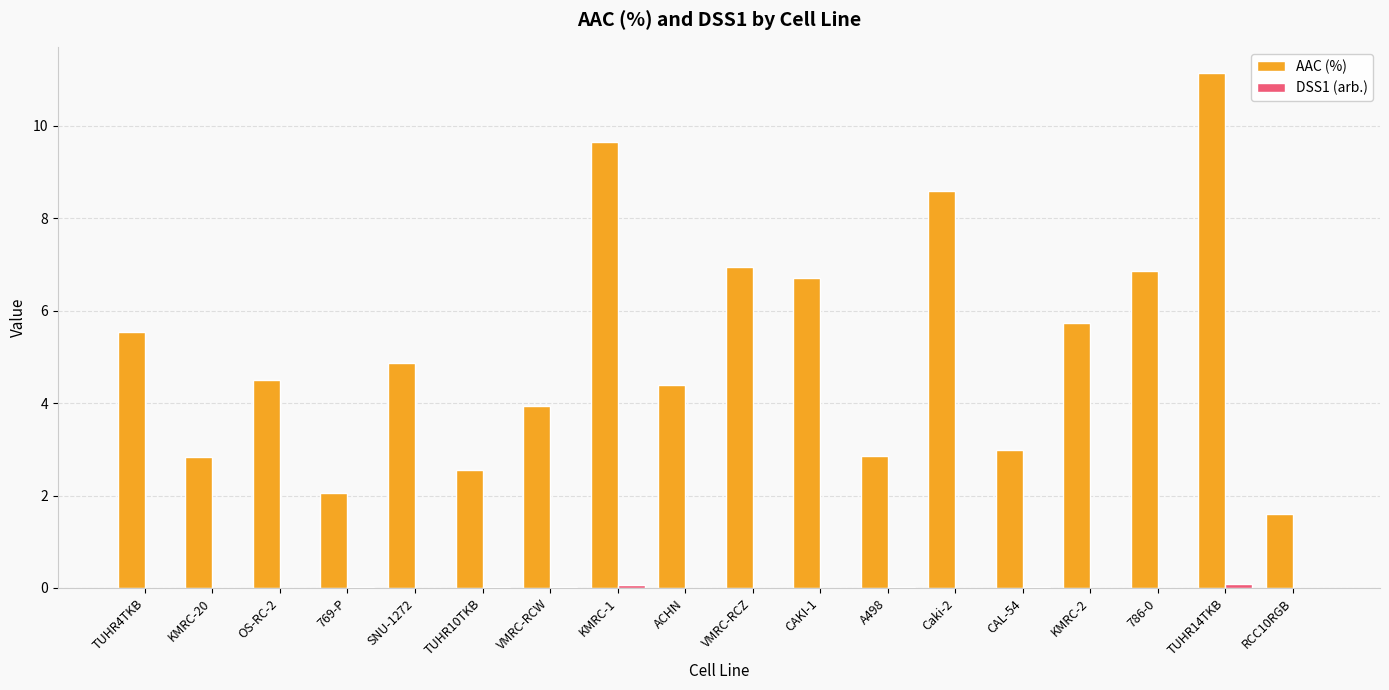

Which series has the largest total across all categories?

AAC (%)